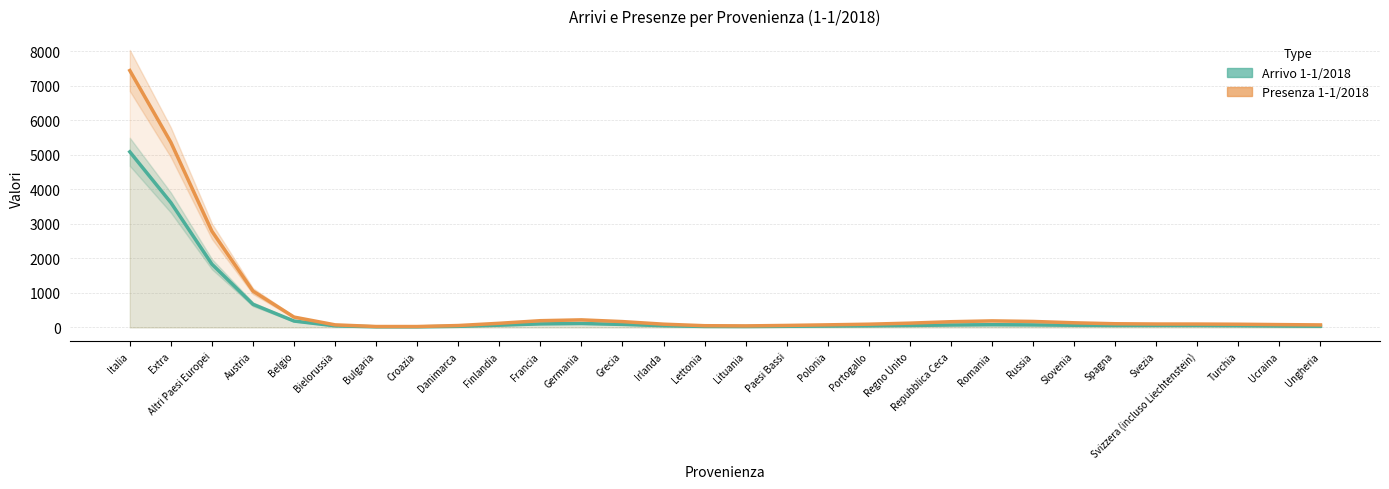

What is the label of the 22nd point from the left?

Romania